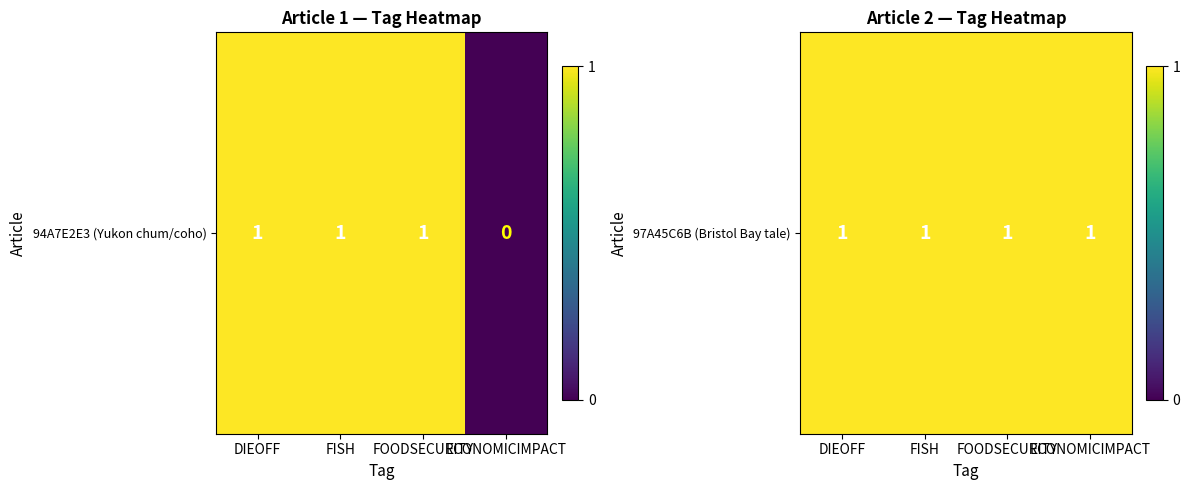

What is the approximate value of FOODSECURITY at 1?

1